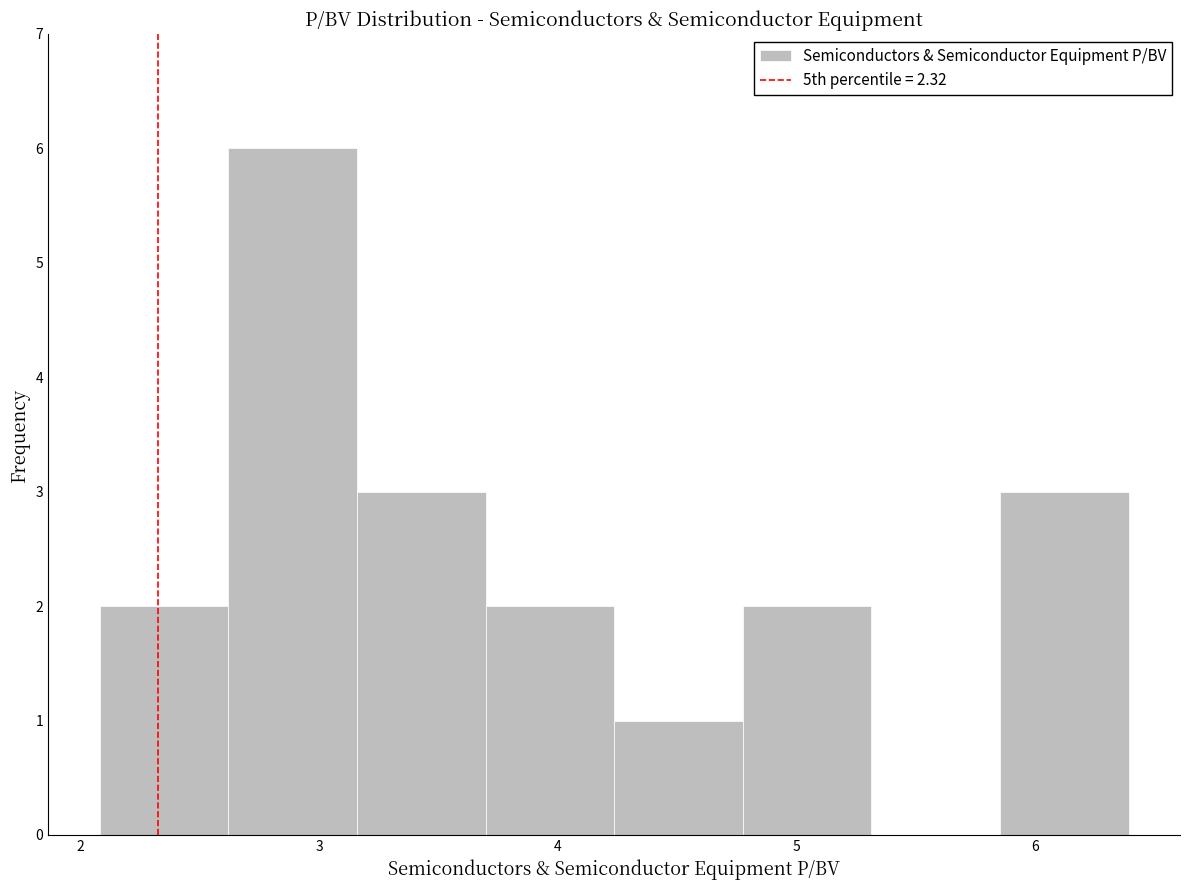

How tall is the bar that spans 3.7 to 4.2 on the x-axis? Neither the bar edges nor the heights are printed on the chart, so give them approximately, as read against the axes.

2